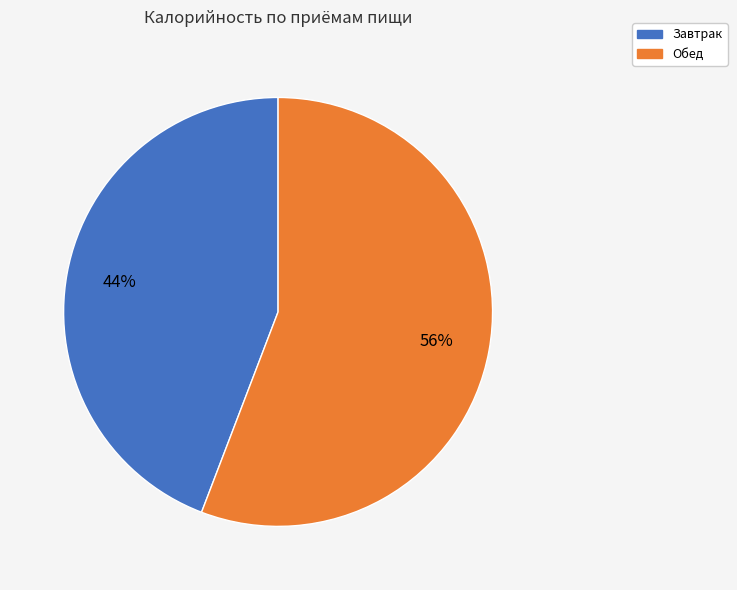

Which slice is the smallest?

Завтрак